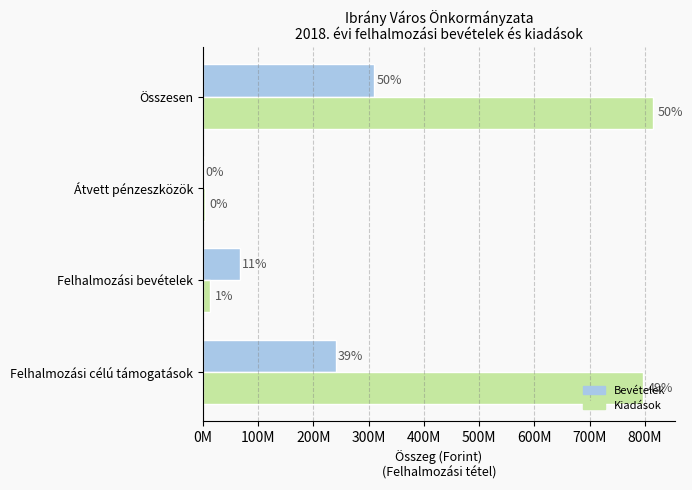

What are all the series names shown in the legend?

Bevételek, Kiadások